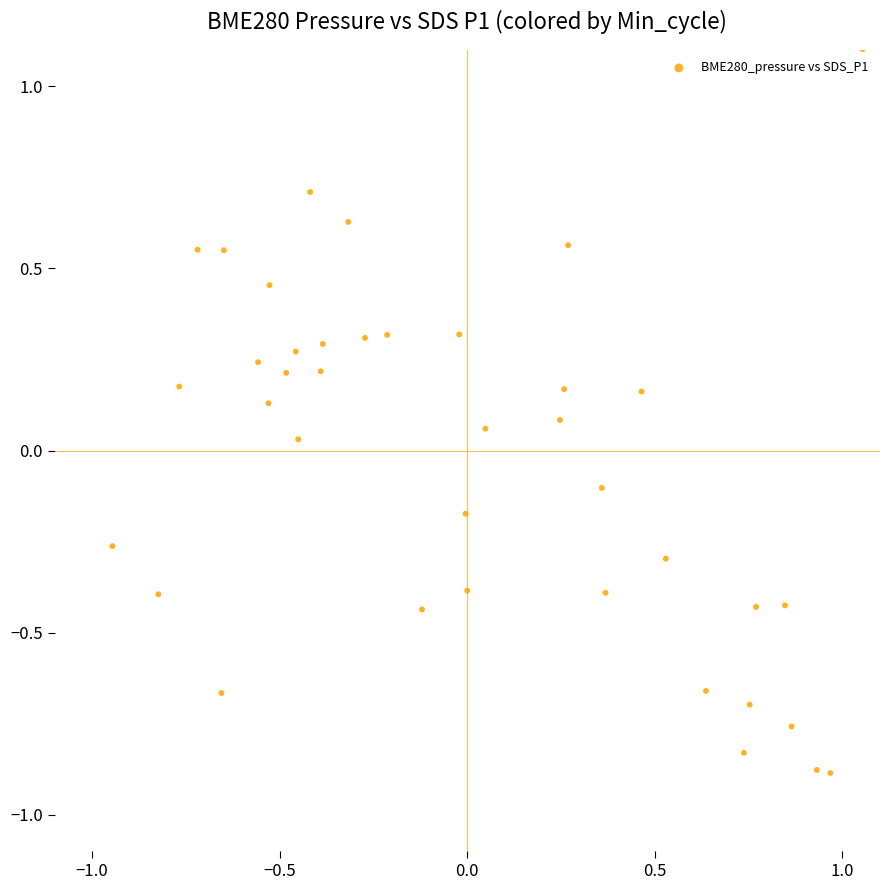

What is the range of Y values (max minus min)?

2.0